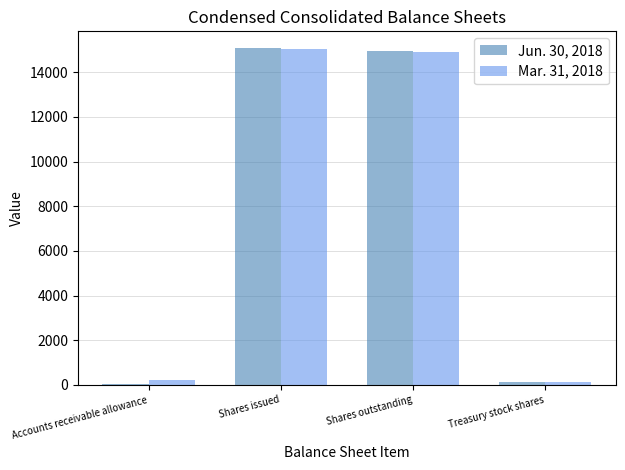

Count the number of categories in the chart.

4